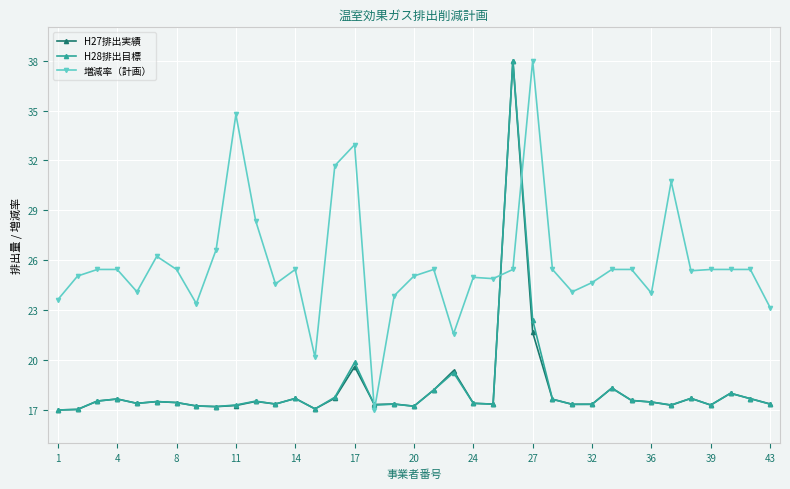

After their last crossing, which series has the higher values: 増減率（計画） or H28排出目標?

増減率（計画）